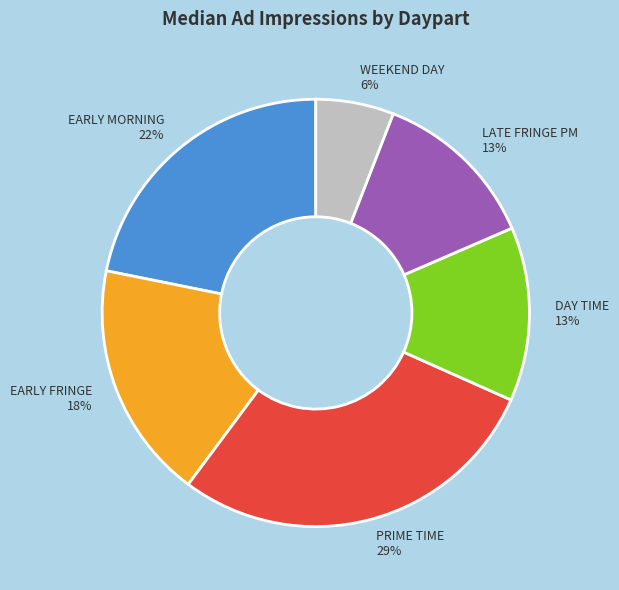

Between EARLY FRINGE and LATE FRINGE PM, which is larger?

EARLY FRINGE